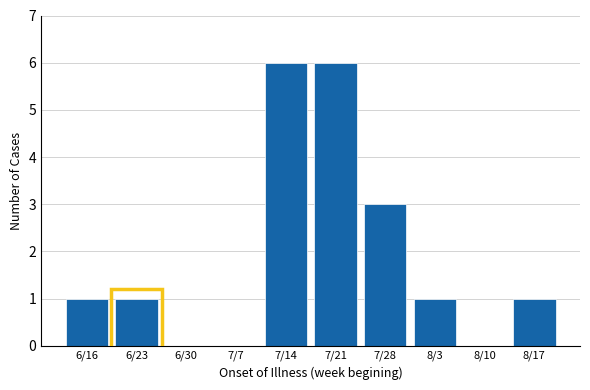

Reading left to right, list all the values displayed in this chart.

6/16=1	6/23=1	6/30=0	7/7=0	7/14=6	7/21=6	7/28=3	8/3=1	8/10=0	8/17=1